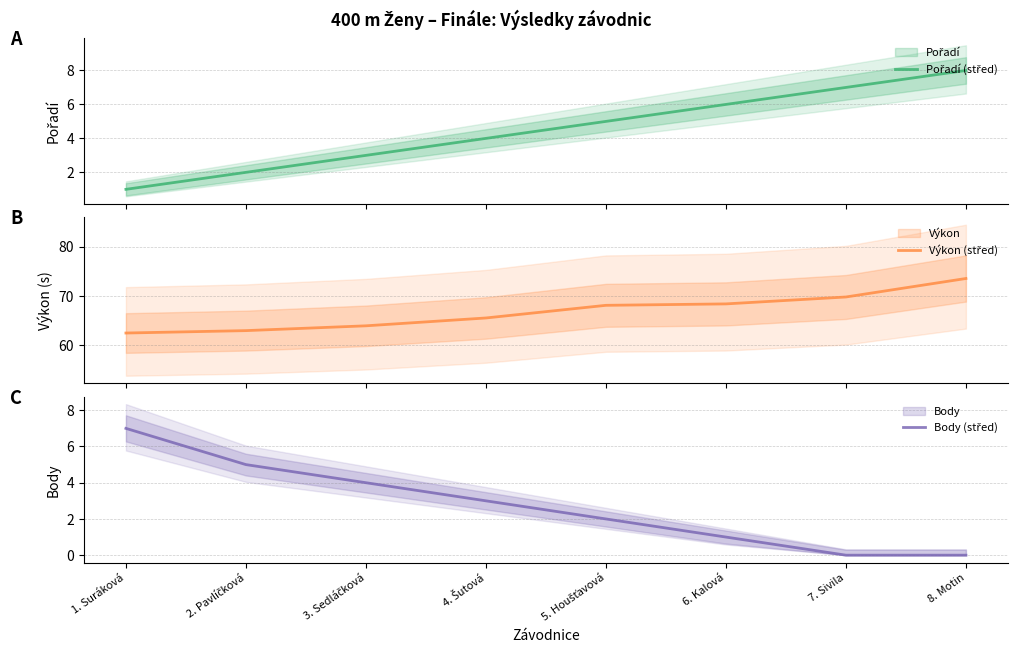

At which category does the chart reach its minimum across all series?

7. Sivila